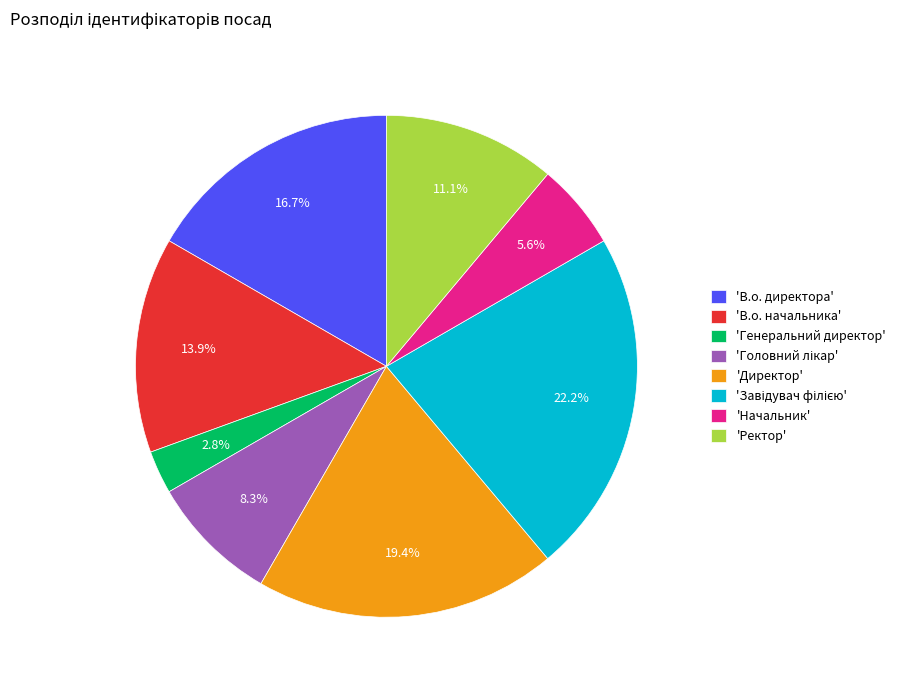

Is the sum of 'В.о. директора' and 'В.о. начальника' greater than half?

No